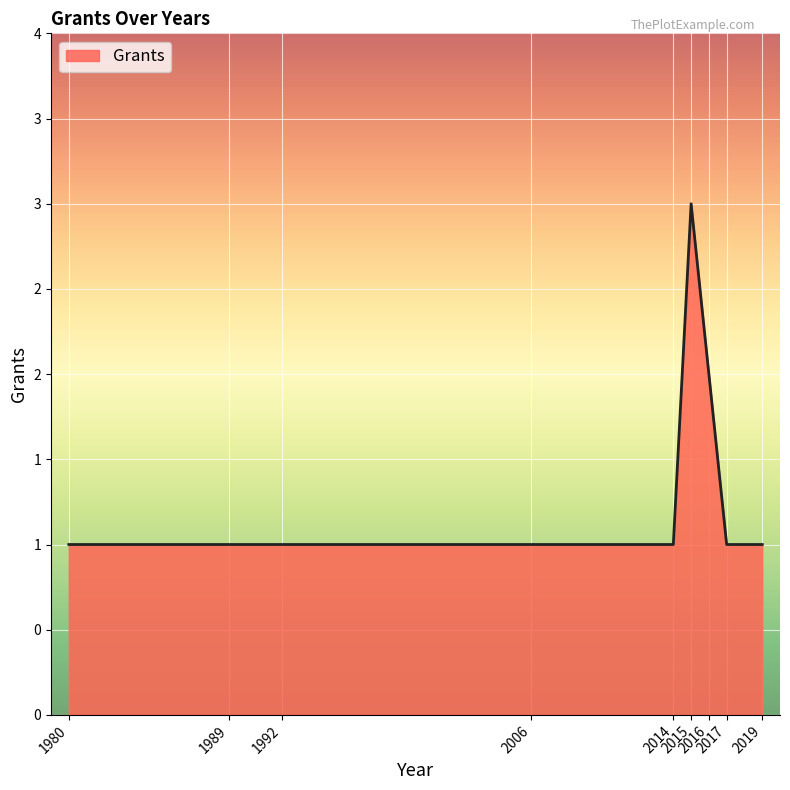

Does the chart have visible grid lines?

Yes